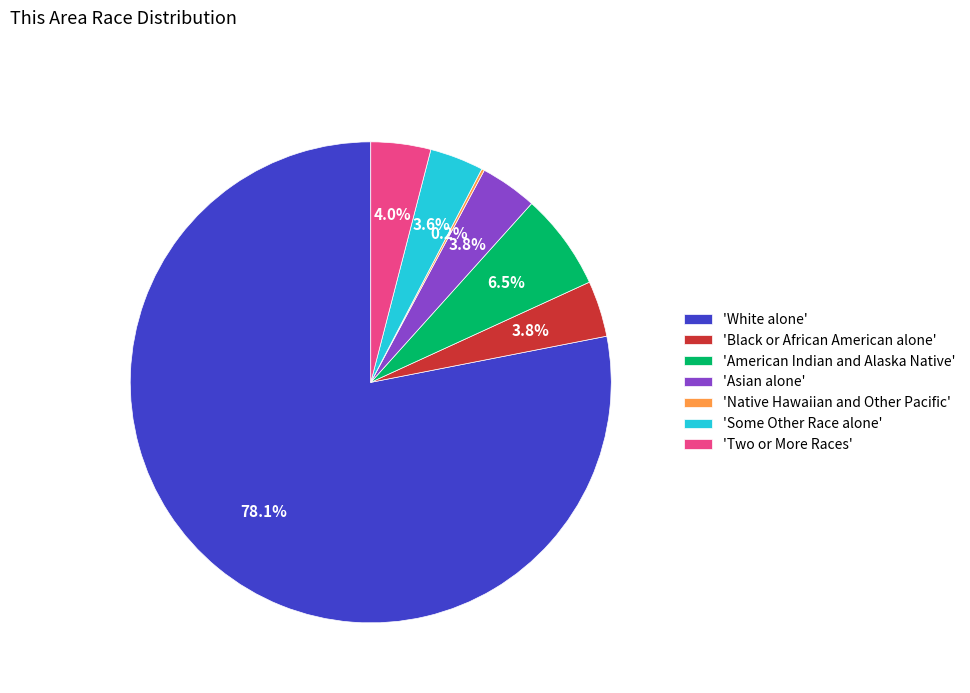

Is there a majority slice in this chart?

Yes